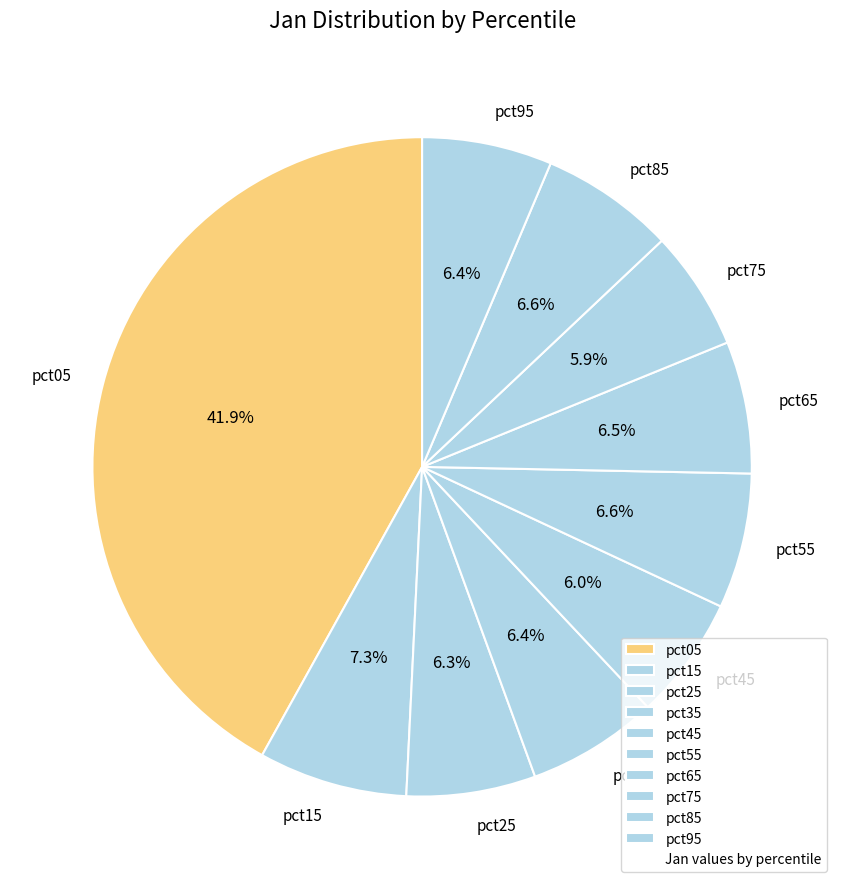

True or false: pct25 accounts for 13% of the total.

False